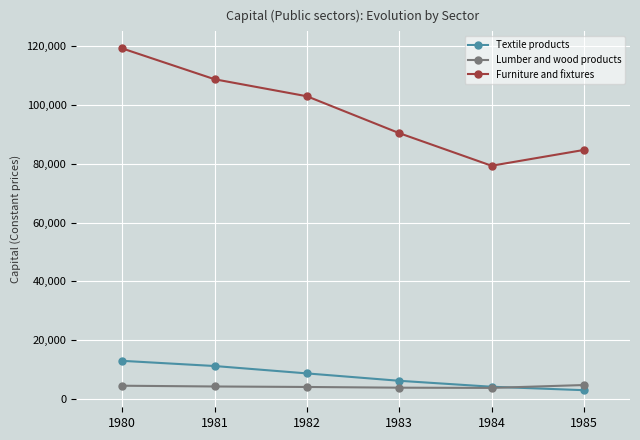

What is the sum of all Textile products values?

46075.5